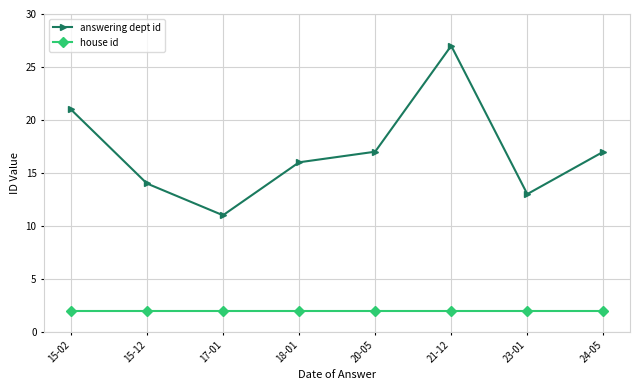

At which category is the sum across all series the highest?

21-12